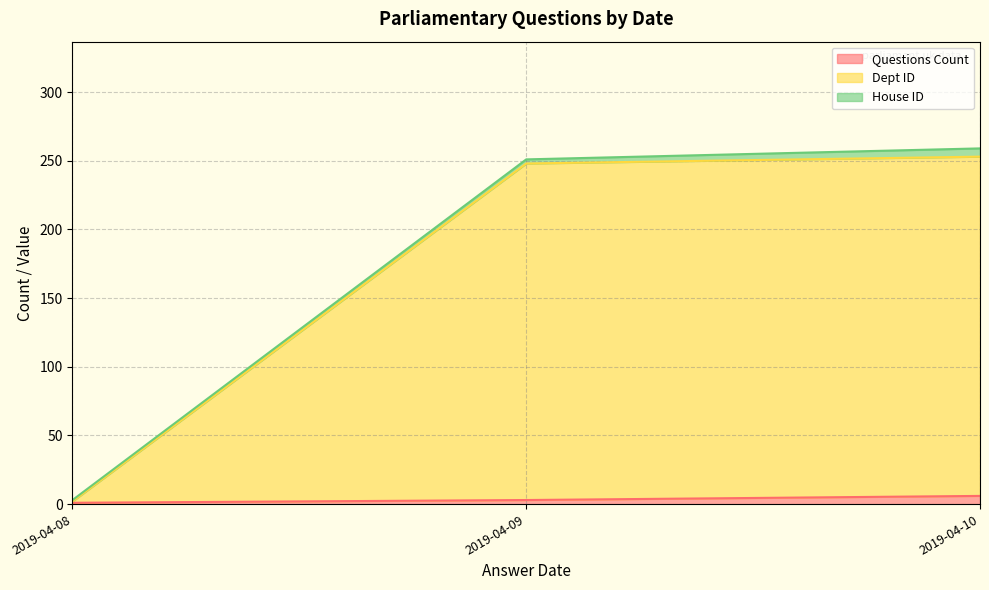

Does the chart display data point markers on the line(s)?

No